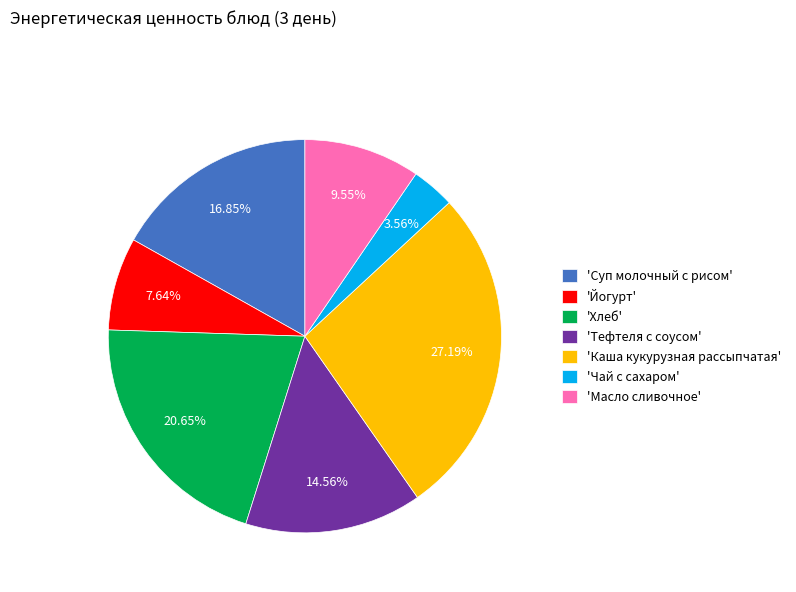

Do 'Хлеб' and 'Каша кукурузная рассыпчатая' together represent more than half of the pie?

No